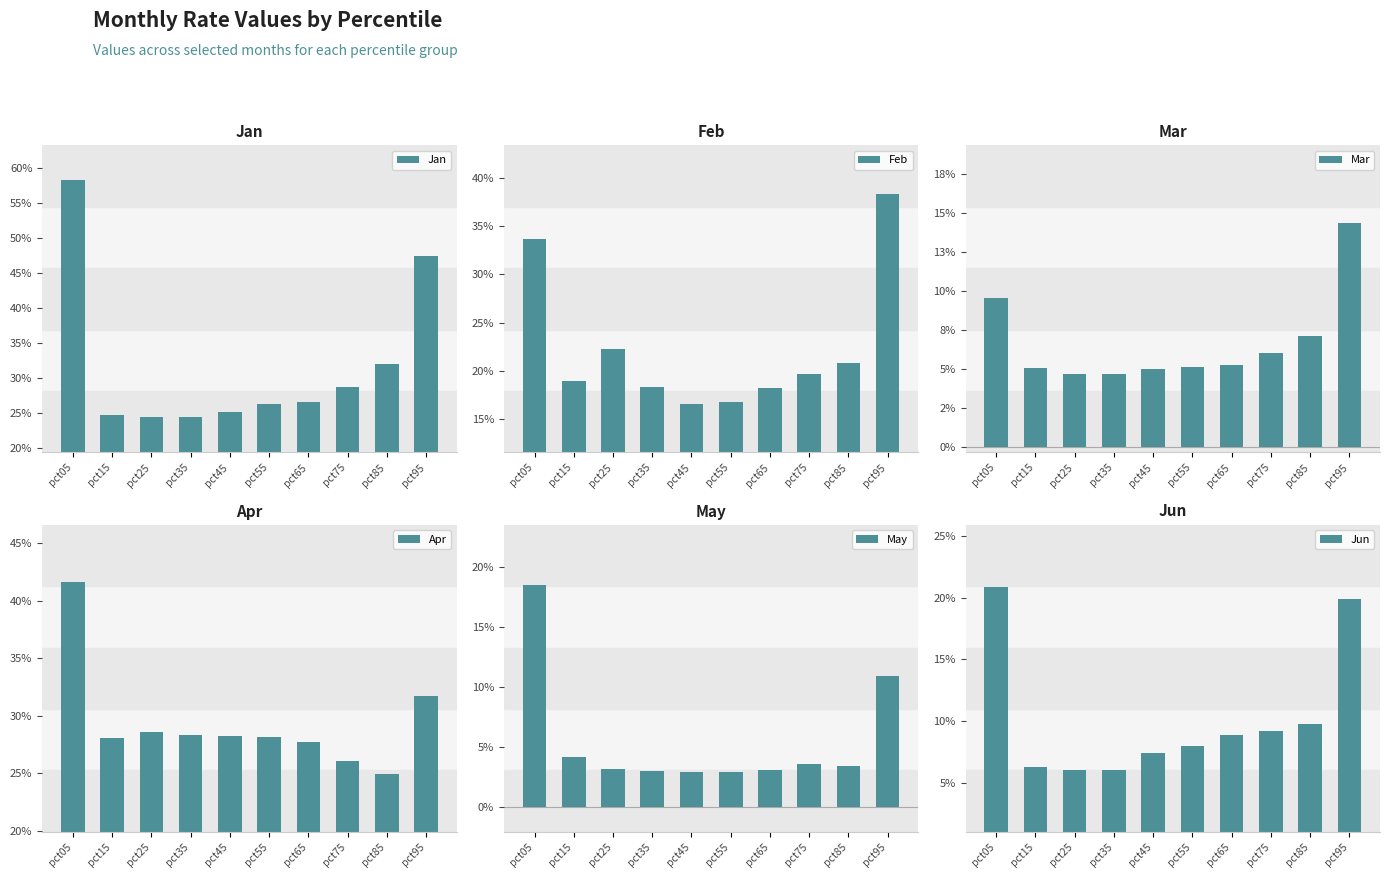

Reading right to left, extract all data points from this chart.

Jan: pct95=0.5	pct85=0.3	pct75=0.3	pct65=0.3	pct55=0.3	pct45=0.3	pct35=0.2	pct25=0.2	pct15=0.2	pct05=0.6
Feb: pct95=0.4	pct85=0.2	pct75=0.2	pct65=0.2	pct55=0.2	pct45=0.2	pct35=0.2	pct25=0.2	pct15=0.2	pct05=0.3
Mar: pct95=0.1	pct85=0.1	pct75=0.1	pct65=0.1	pct55=0.1	pct45=0.1	pct35=0.0	pct25=0.0	pct15=0.1	pct05=0.1
Apr: pct95=0.3	pct85=0.2	pct75=0.3	pct65=0.3	pct55=0.3	pct45=0.3	pct35=0.3	pct25=0.3	pct15=0.3	pct05=0.4
May: pct95=0.1	pct85=0.0	pct75=0.0	pct65=0.0	pct55=0.0	pct45=0.0	pct35=0.0	pct25=0.0	pct15=0.0	pct05=0.2
Jun: pct95=0.2	pct85=0.1	pct75=0.1	pct65=0.1	pct55=0.1	pct45=0.1	pct35=0.1	pct25=0.1	pct15=0.1	pct05=0.2